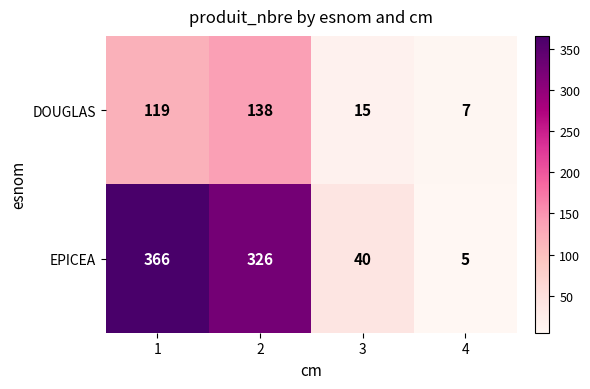

Reading left to right, list all the values displayed in this chart.

DOUGLAS: 119	138	15	7
EPICEA: 366	326	40	5